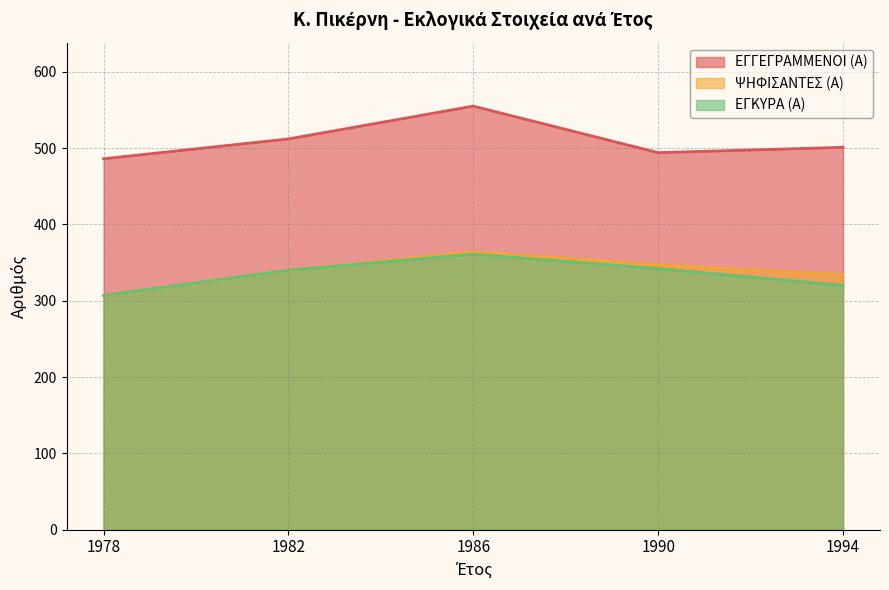

Where does the ΕΓΓΕΓΡΑΜΜΕΝΟΙ (Α) series first go above 501?

1982